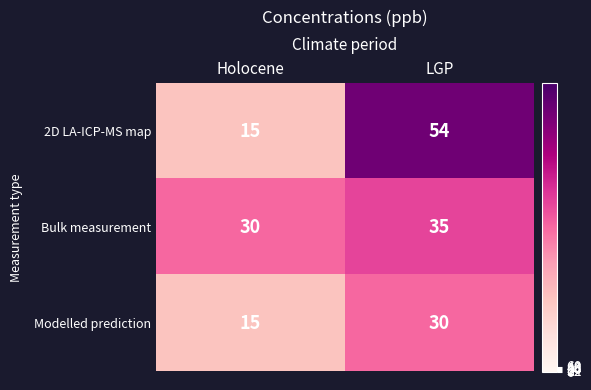

What is the sum of all Modelled prediction values?

45